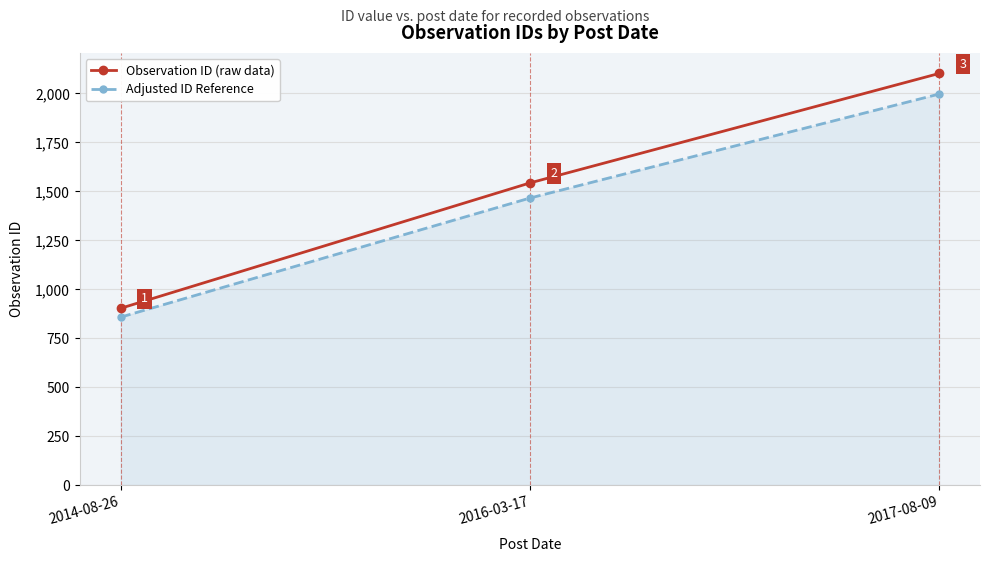

Rank the series at 2017-08-09 from highest to lowest value.

Observation ID (raw data), Adjusted ID Reference